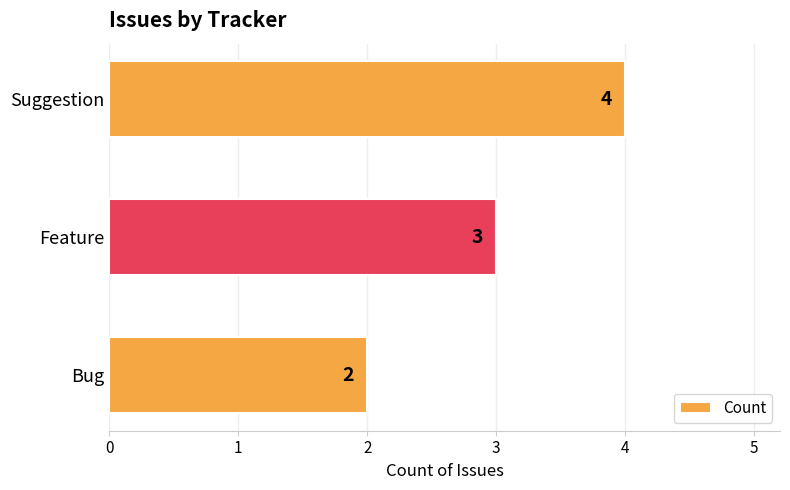

Reading bottom to top, what are all the values shown in this chart?

2	3	4